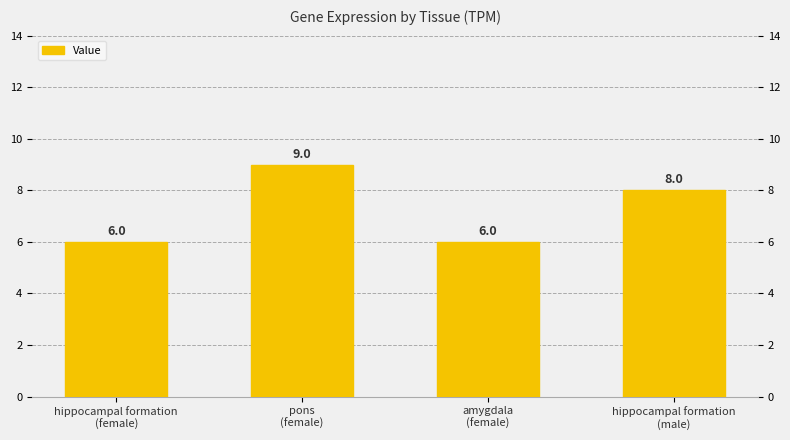

What is the minimum value shown in the chart?

6